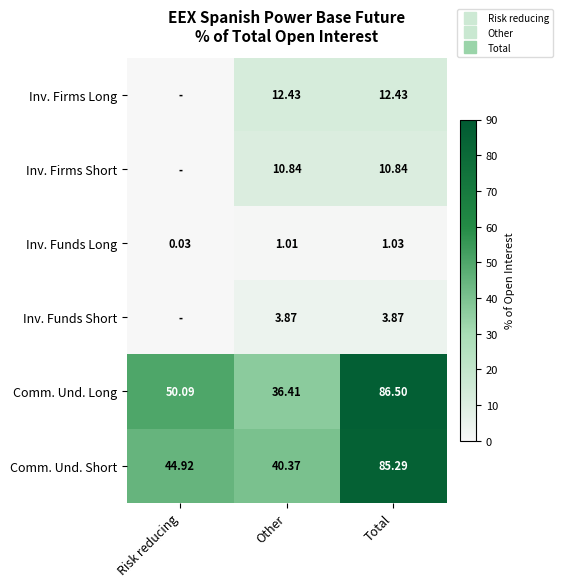

How many data points in Comm. Und. Short are less than 44?

1